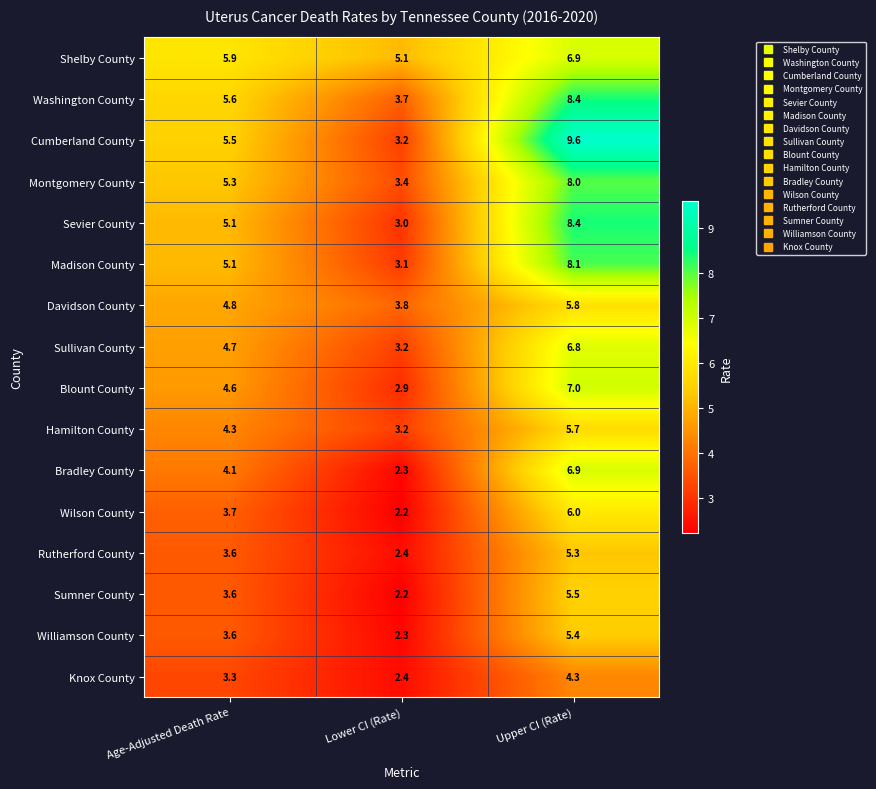

Where is Williamson County nearest to the value 3?

Age-Adjusted Death Rate